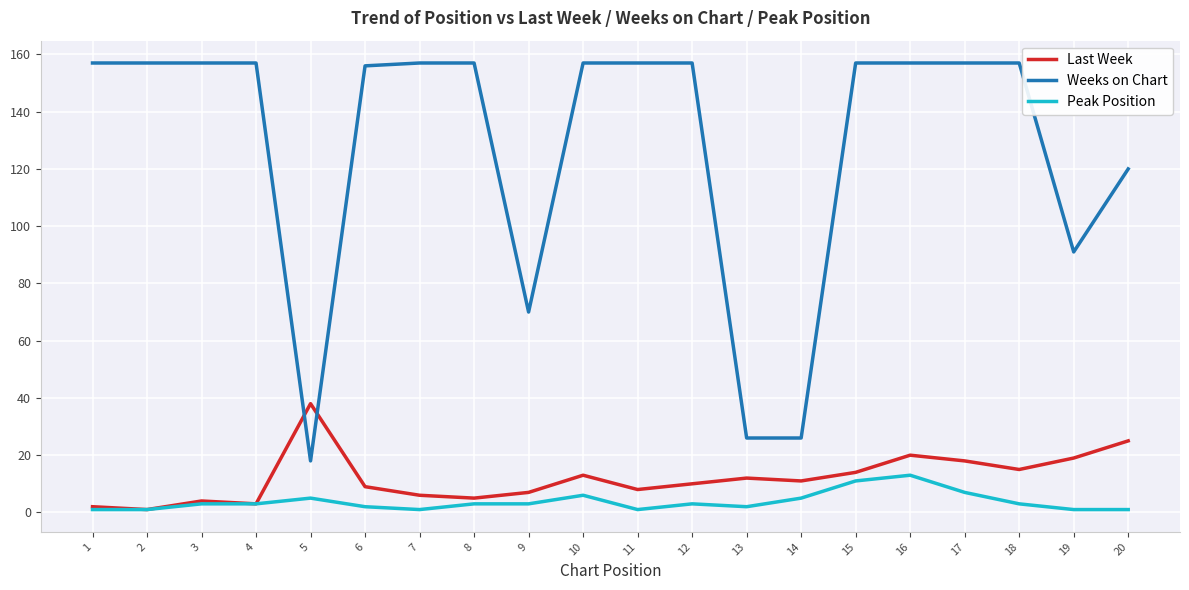

The value of Last Week at 18 is 21. True or false?

False